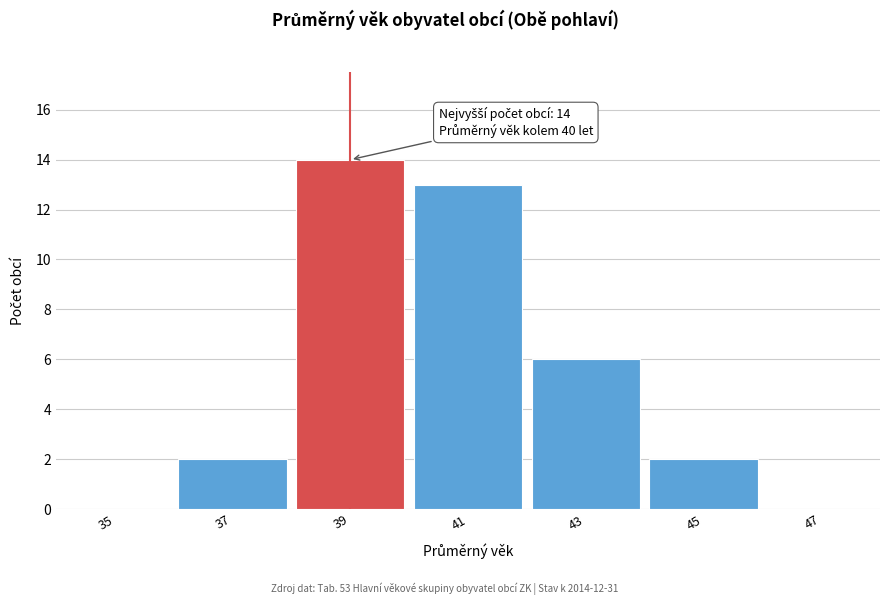

Reading right to left, what are all the values shown in this chart?

47=0	45=2	43=6	41=13	39=14	37=2	35=0